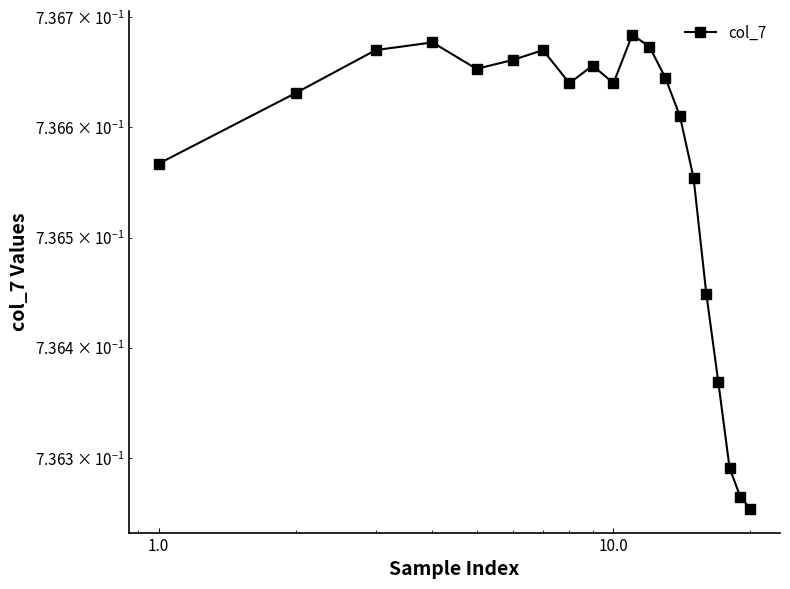

The chart shows a value of 1.3 at 16. True or false?

False